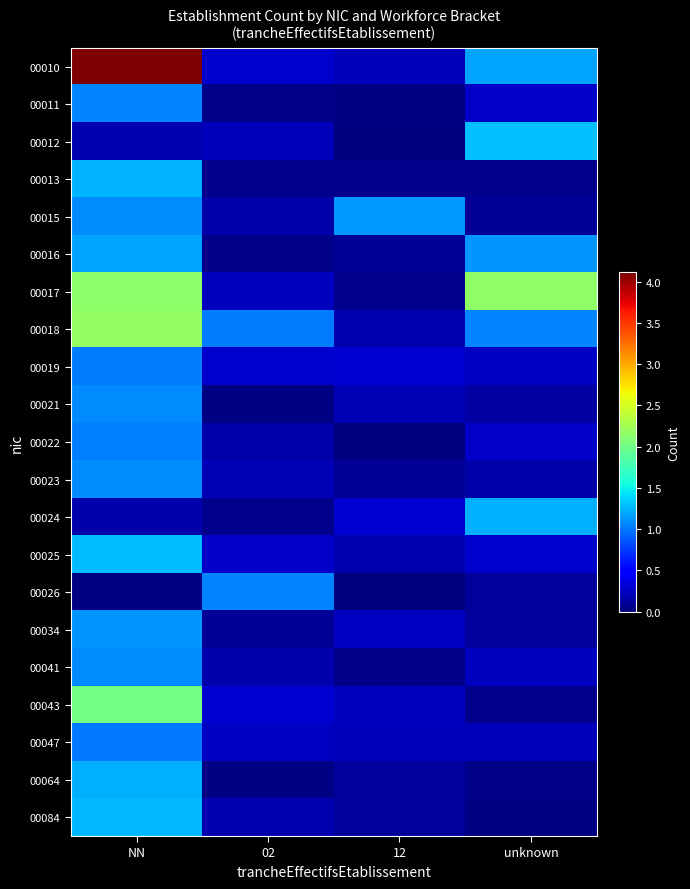

List the series in order of their peak value, lowest first.

00047, 00019, 00022, 00011, 00026, 00023, 00041, 00021, 00034, 00015, 00016, 00064, 00024, 00013, 00084, 00025, 00012, 00043, 00017, 00018, 00010